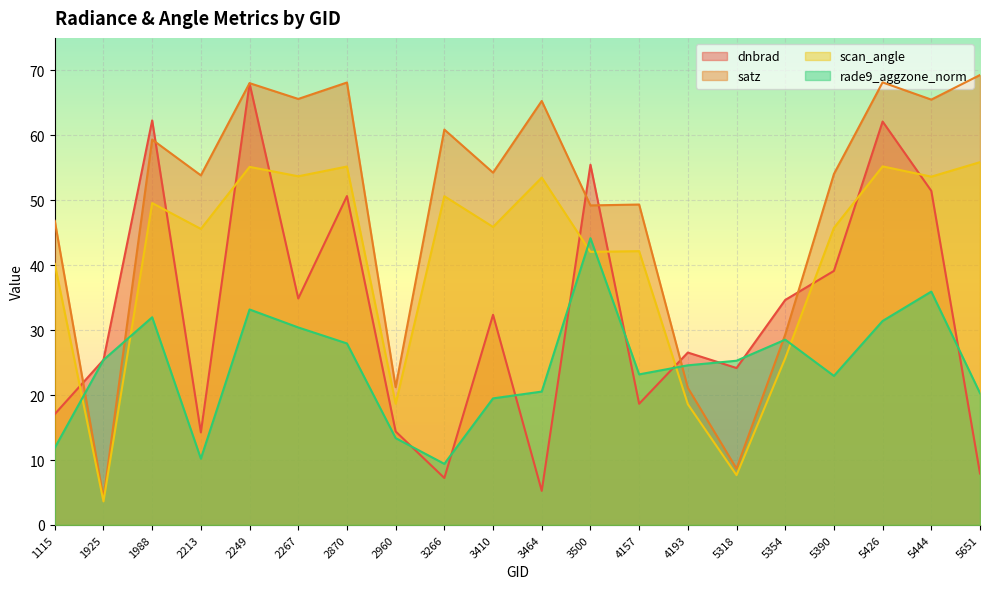

Reading left to right, extract all data points from this chart.

dnbrad: 17.1	25.4	62.3	14.3	68.0	34.9	50.6	14.4	7.2	32.4	5.3	55.5	18.7	26.6	24.2	34.6	39.1	62.1	51.4	7.9
satz: 46.8	4.1	59.3	53.8	68.0	65.6	68.1	21.2	60.9	54.2	65.3	49.2	49.3	21.1	8.7	29.3	54.0	68.1	65.5	69.3
scan_angle: 40.2	3.6	49.6	45.6	55.1	53.7	55.2	18.7	50.6	45.9	53.5	42.1	42.2	18.6	7.7	25.7	45.7	55.2	53.6	55.9
rade9_aggzone_norm: 11.9	25.4	32.0	10.2	33.2	30.4	28.0	13.4	9.4	19.5	20.5	44.2	23.2	24.6	25.3	28.5	23.0	31.4	35.9	20.3